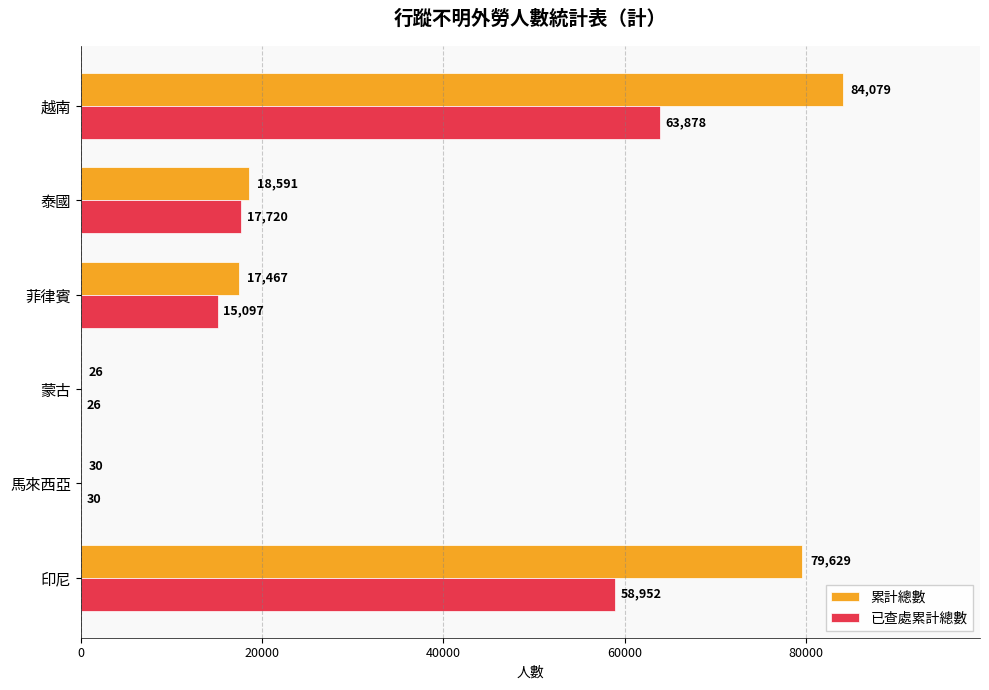

What is the total value across all series at 蒙古?

52